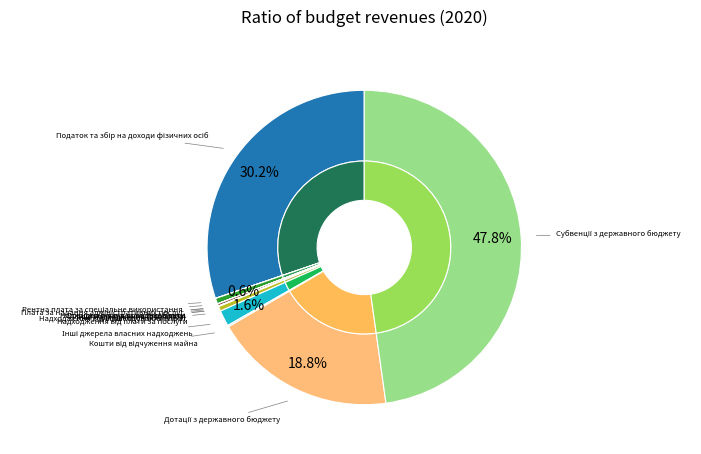

Is Інші надходження (24060000) the majority of the pie?

No